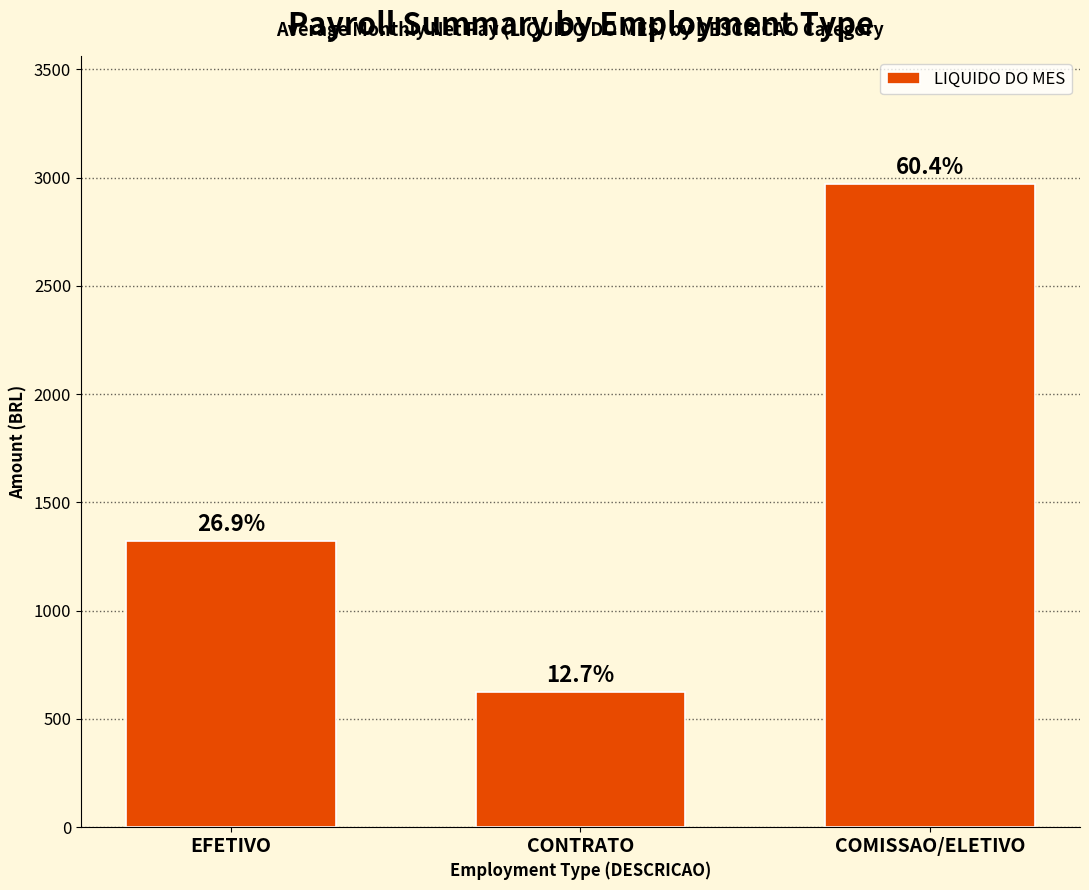

What is the value of the 2nd bar from the left?

623.8